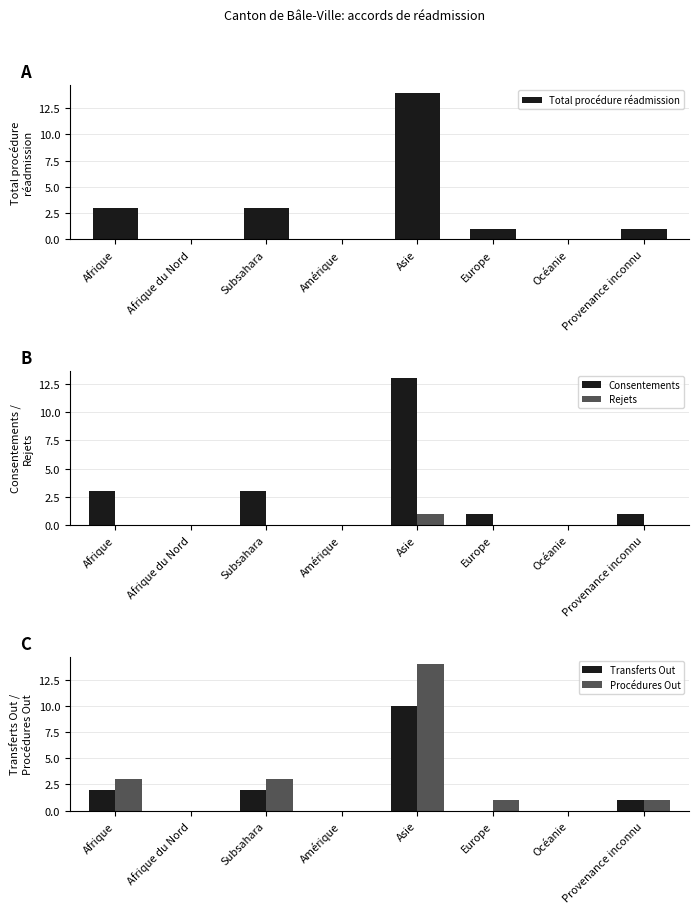

At which label is Consentements closest to 6?

Afrique